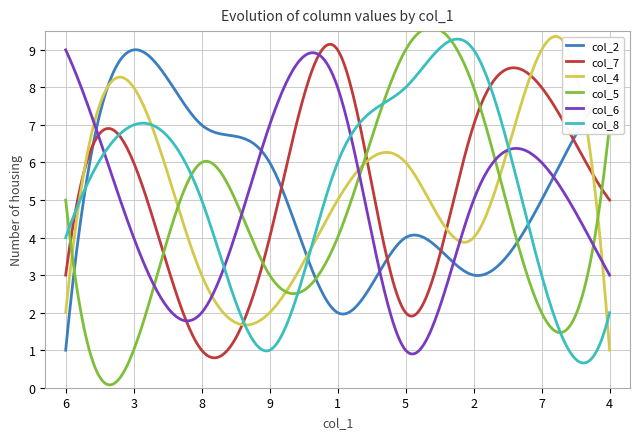

How many lines are shown in the chart?

6